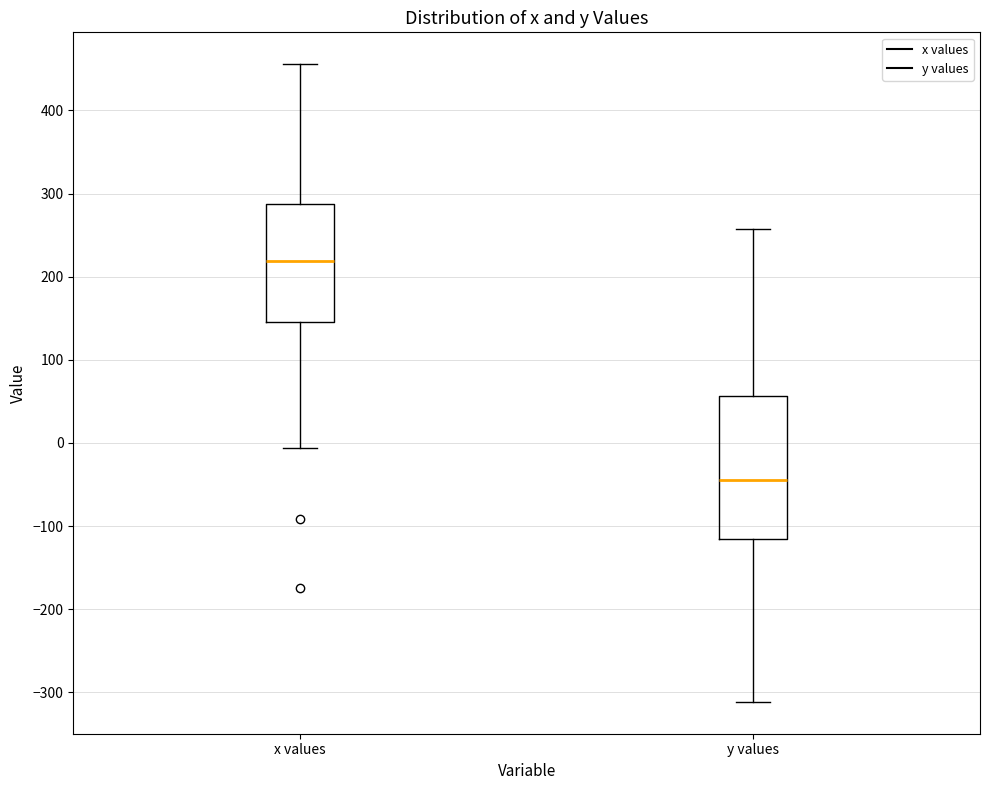

Comparing the boxes themselves (not the whiskers), which one is the tallest?

y values